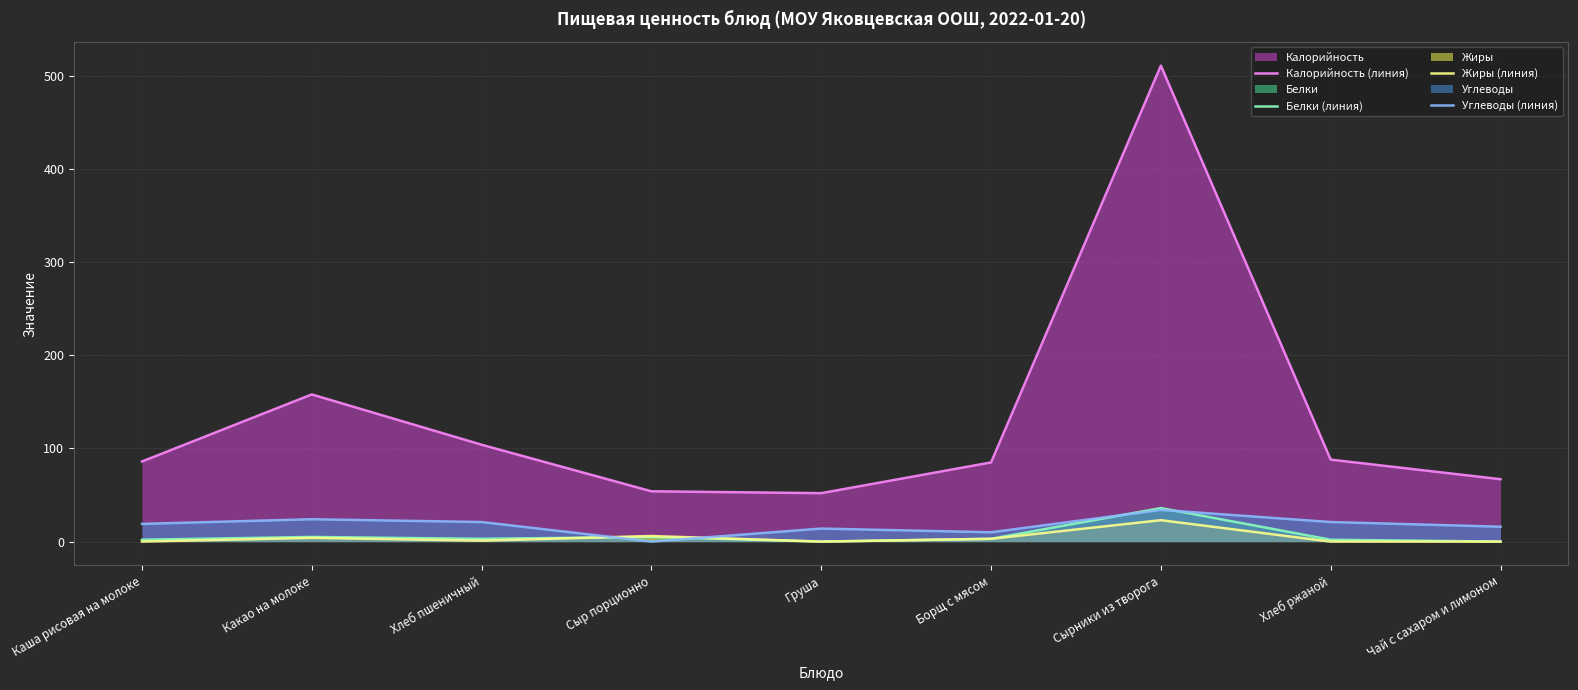

How many positive values does the Белки (линия) series have?

7